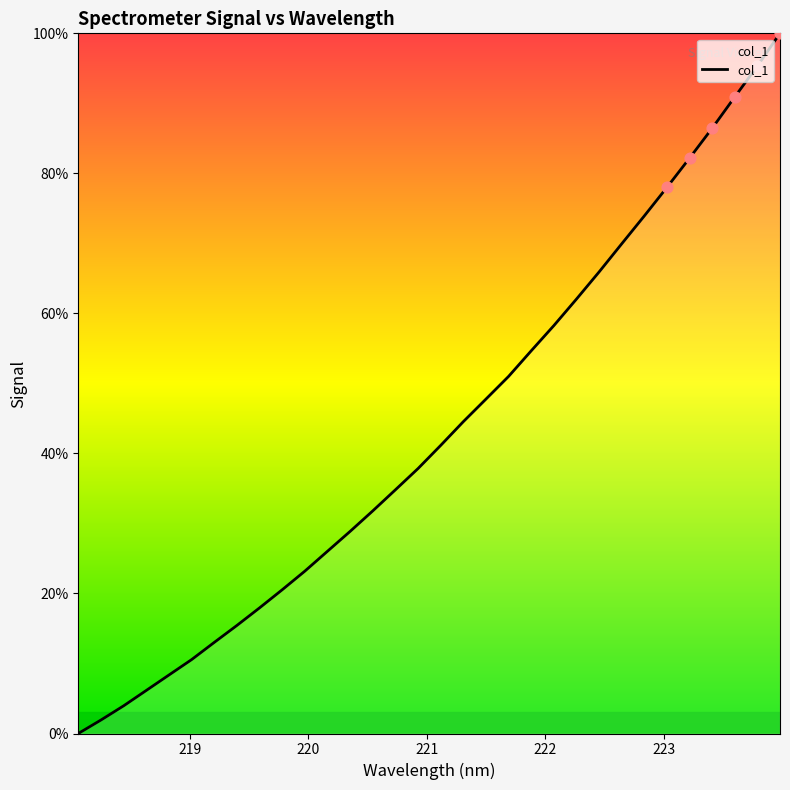

What is the difference between the maximum and minimum values?

100.0